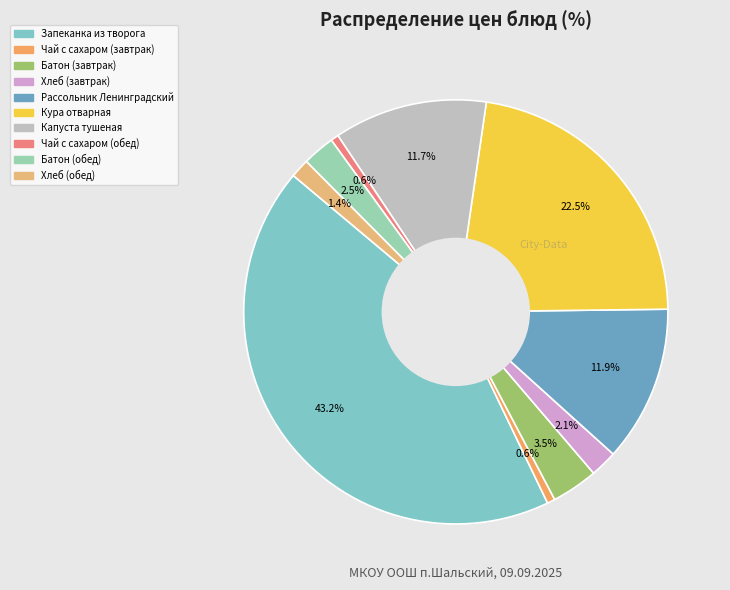

Is there a majority slice in this chart?

No